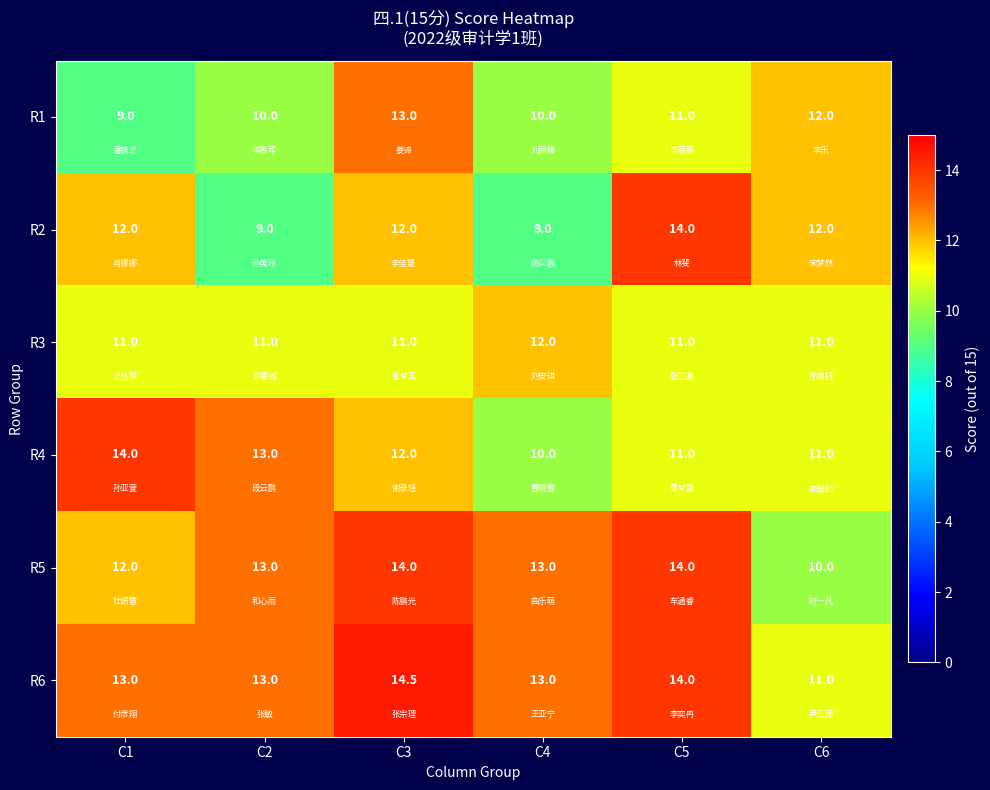

At which category is the sum across all series the highest?

C3